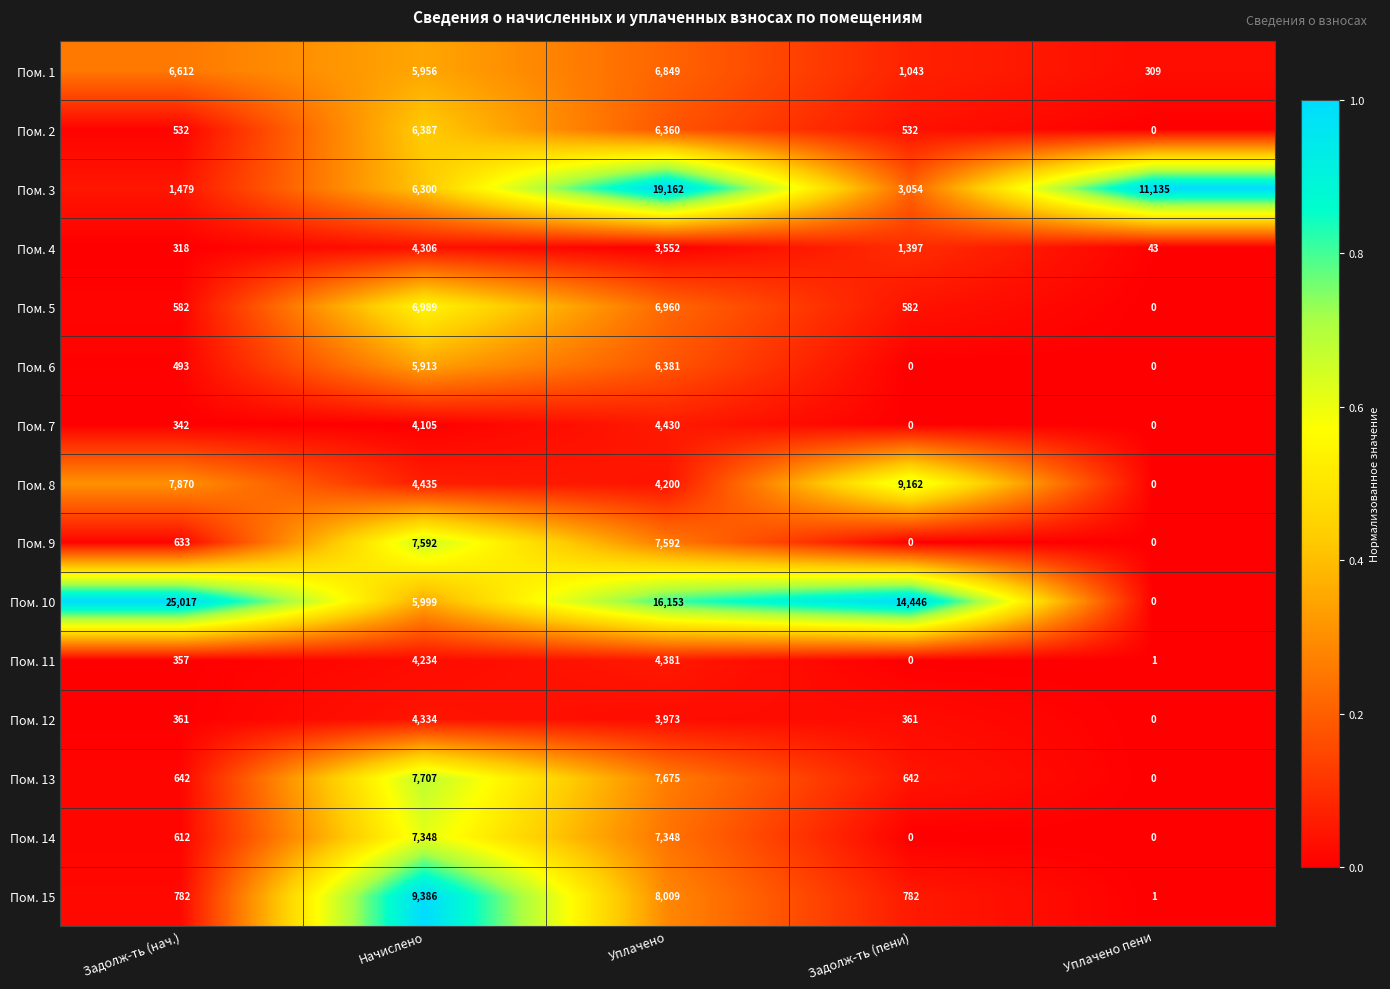

What is the greatest value displayed?

25017